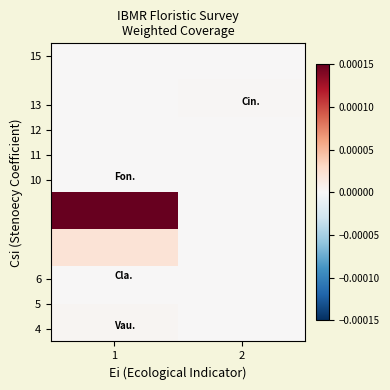

How many distinct data groups are displayed?

8